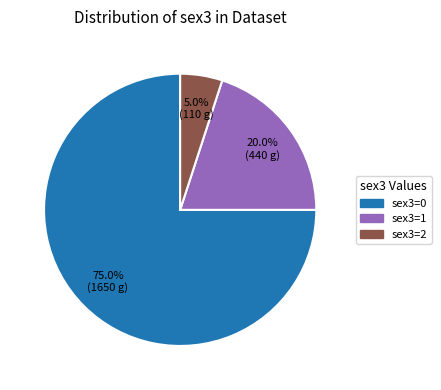

Does any single category account for the majority?

Yes